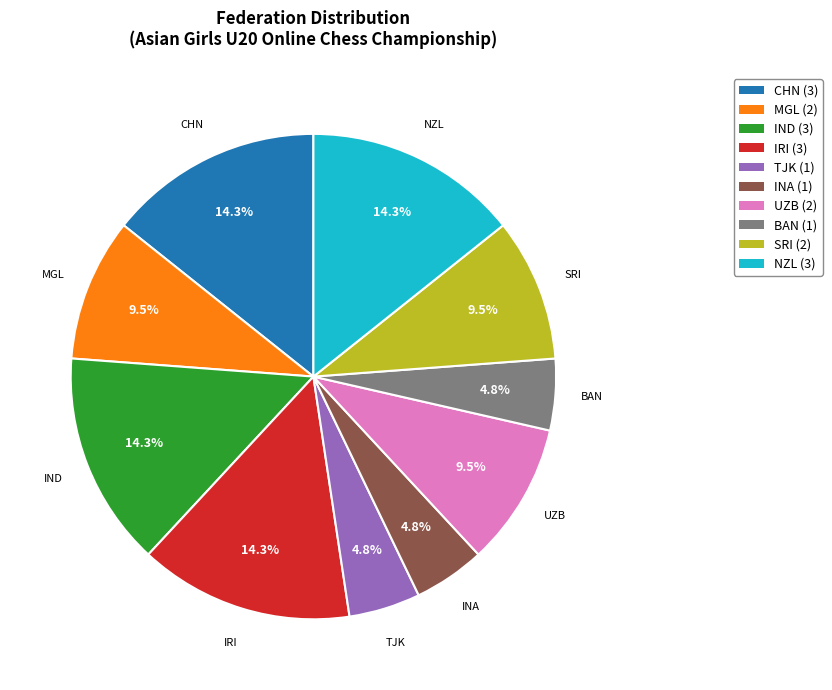

What percentage is the BAN slice, to the nearest percent?

5%